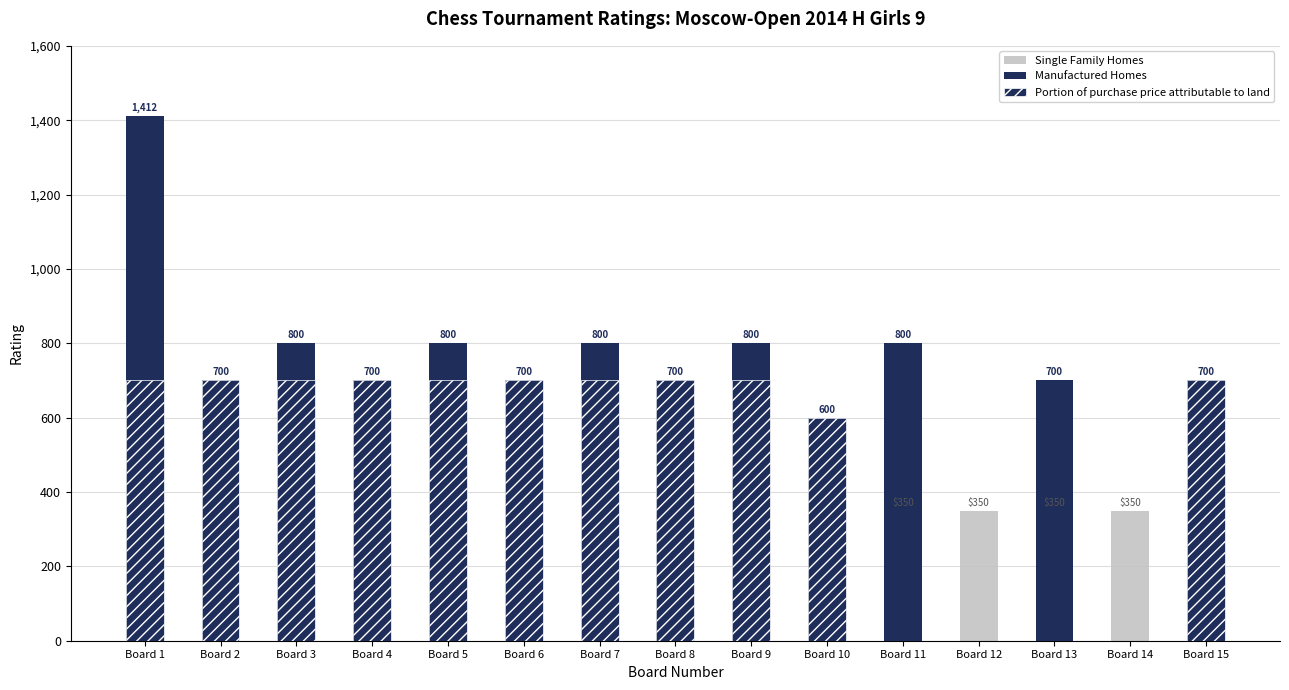

Which category has the lowest value in the Single Family Homes series?

Board 1